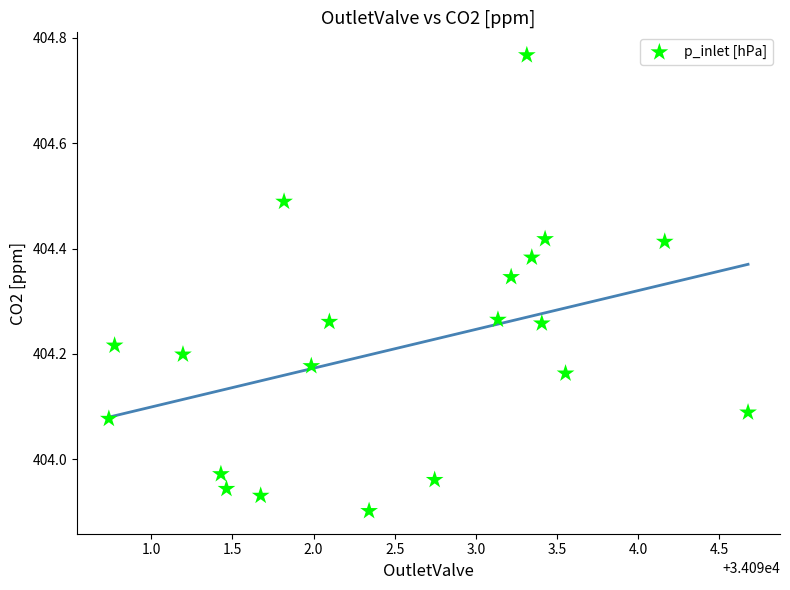

What is the range of X values (max minus min)?

3.9